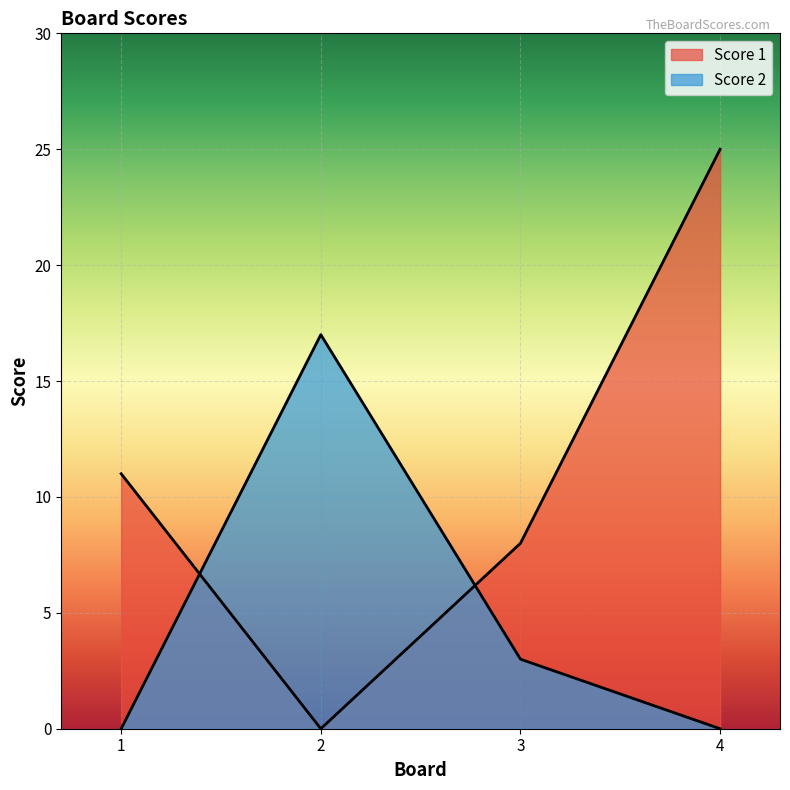

List the labels in order of Score 2 value, largest first.

2, 3, 1, 4